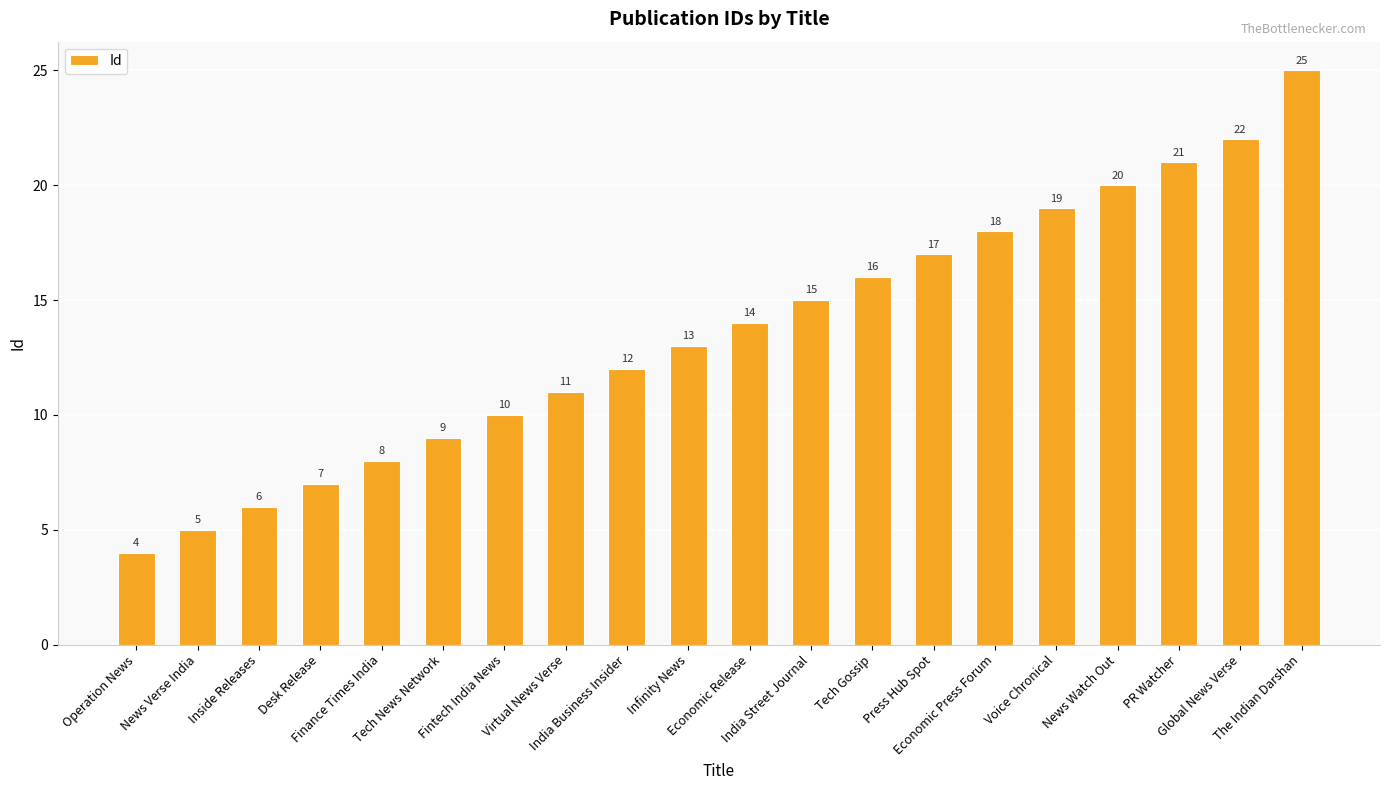

What is the average value?

14